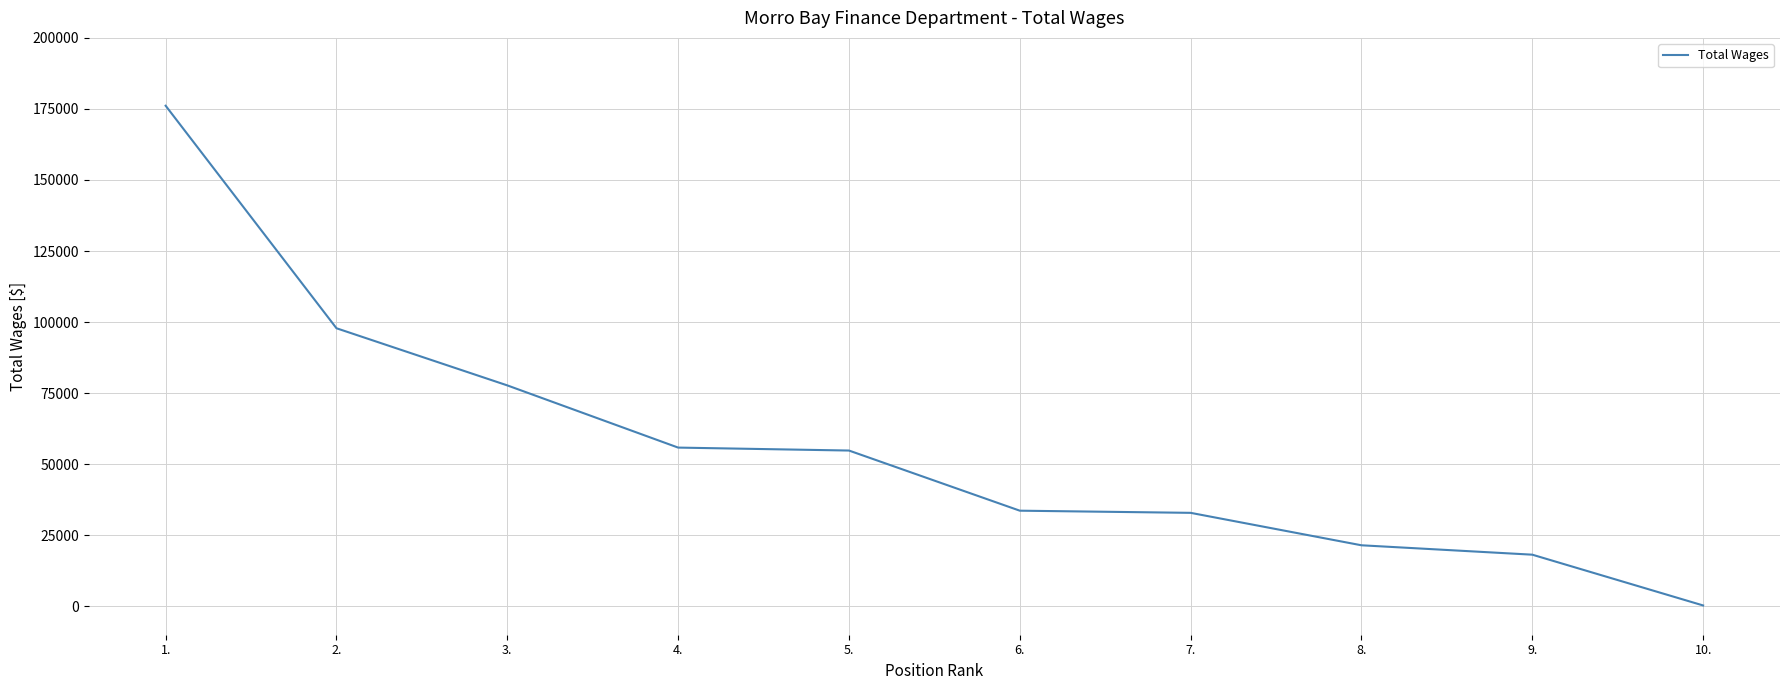

Which label corresponds to the smallest value in the chart?

10.